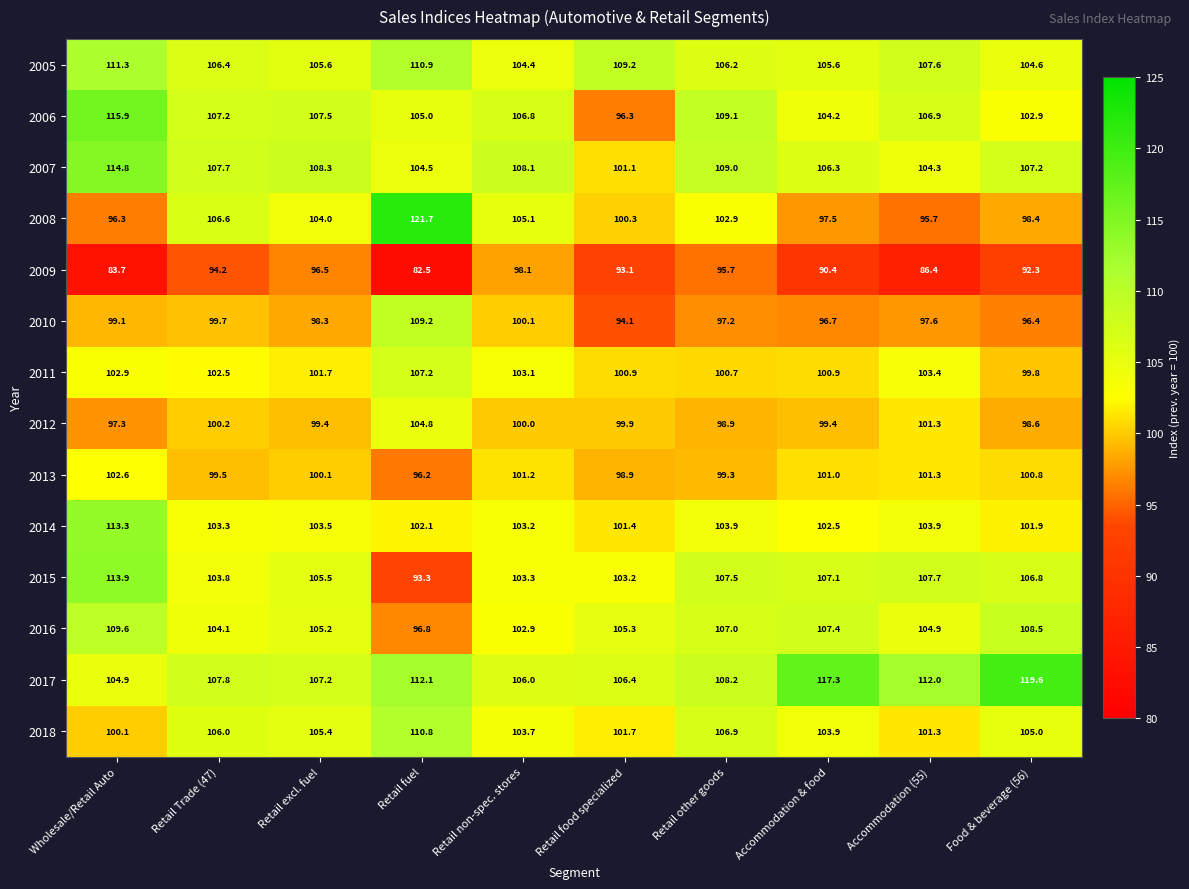

What is the total value across all series at Retail excl. fuel?

1448.2